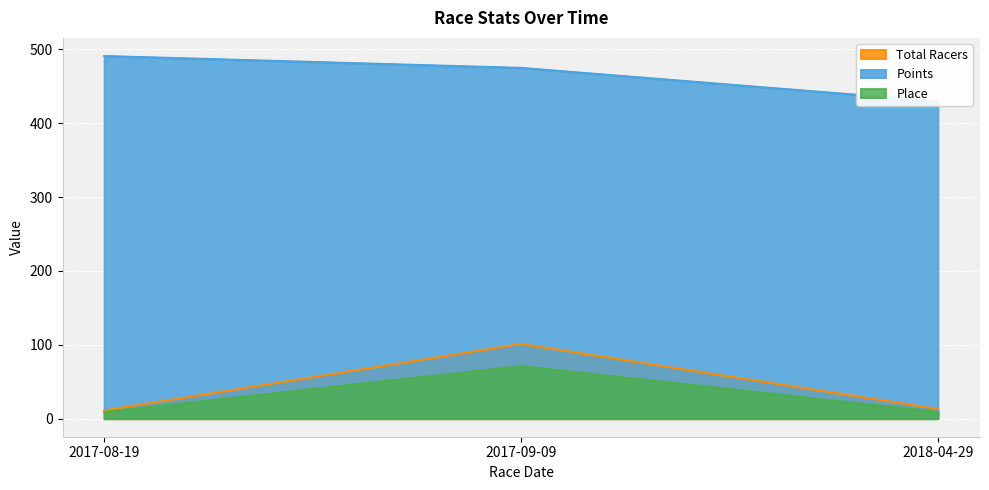

The Points series shows 186.6 at 2017-09-09. True or false?

False